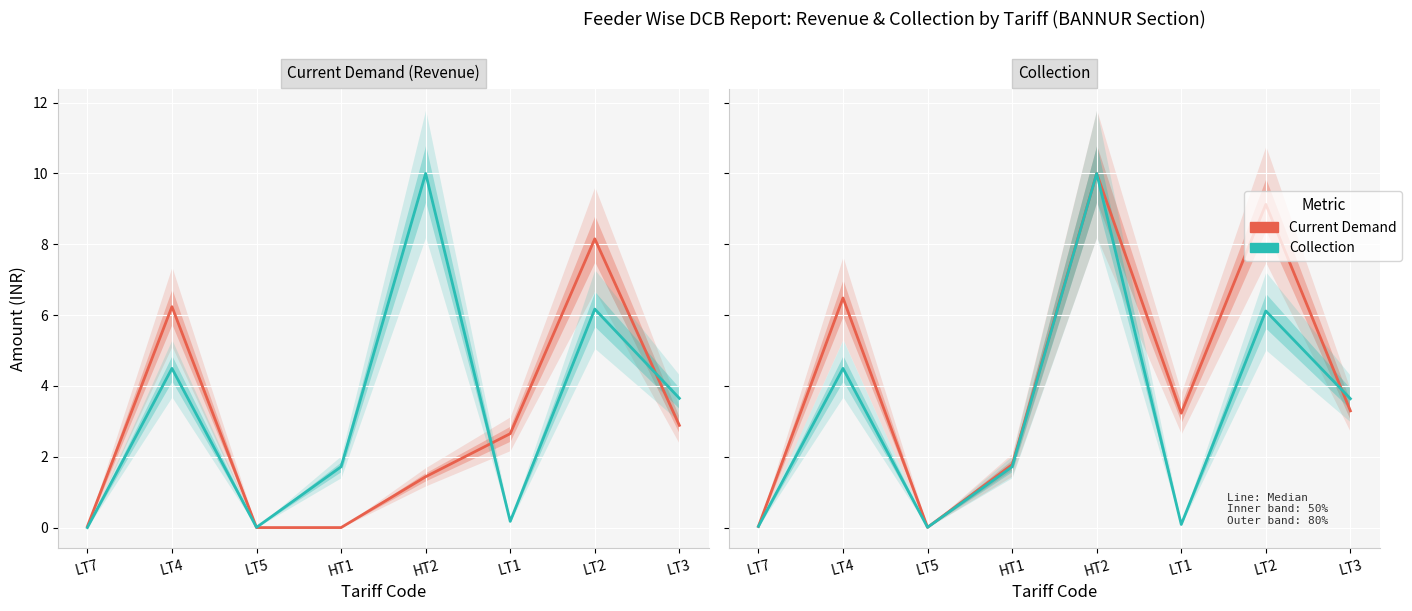

What position from the right is LT7?

8